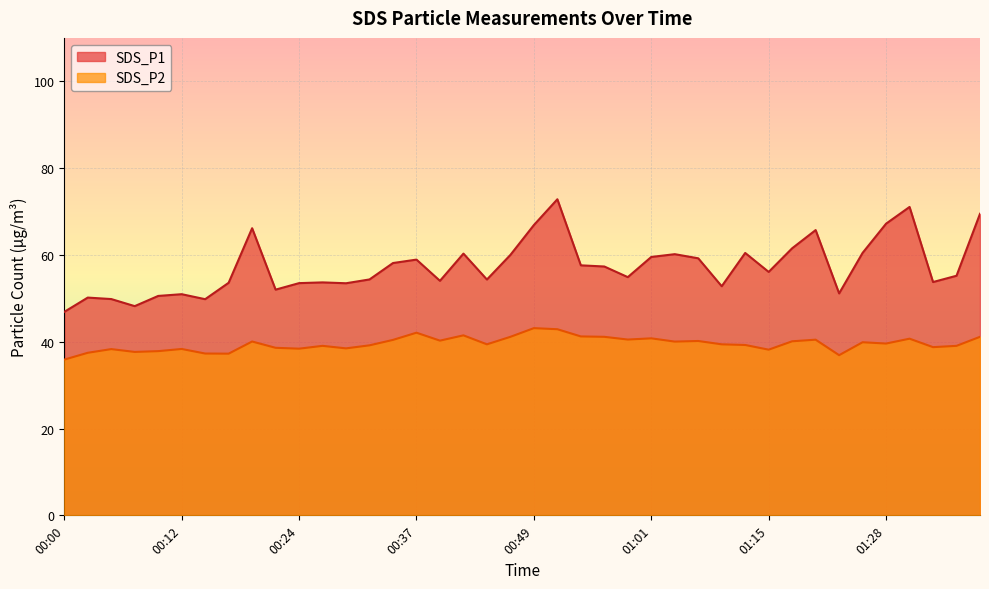

Reading left to right, list all the values displayed in this chart.

SDS_P1: 00:00=46.9	00:03=50.2	00:05=49.8	00:07=48.2	00:10=50.5	00:12=51.0	00:15=49.8	00:17=53.6	00:20=66.2	00:22=52.0	00:24=53.5	00:27=53.7	00:29=53.5	00:32=54.4	00:34=58.1	00:37=58.9	00:39=54.0	00:42=60.3	00:44=54.3	00:46=60.0	00:49=66.9	00:51=72.8	00:54=57.6	00:56=57.3	00:59=54.9	01:01=59.5	01:04=60.2	01:07=59.2	01:09=52.8	01:12=60.5	01:15=56.1	01:17=61.5	01:20=65.7	01:23=51.1	01:25=60.5	01:28=67.2	01:31=71.0	01:33=53.8	01:35=55.2	01:38=69.5
SDS_P2: 00:00=35.9	00:03=37.5	00:05=38.3	00:07=37.6	00:10=37.8	00:12=38.3	00:15=37.3	00:17=37.2	00:20=40.0	00:22=38.6	00:24=38.4	00:27=39.0	00:29=38.5	00:32=39.2	00:34=40.4	00:37=42.1	00:39=40.2	00:42=41.5	00:44=39.4	00:46=41.1	00:49=43.1	00:51=42.9	00:54=41.2	00:56=41.1	00:59=40.5	01:01=40.8	01:04=40.0	01:07=40.2	01:09=39.4	01:12=39.2	01:15=38.2	01:17=40.1	01:20=40.5	01:23=36.9	01:25=39.9	01:28=39.6	01:31=40.7	01:33=38.8	01:35=39.0	01:38=41.1